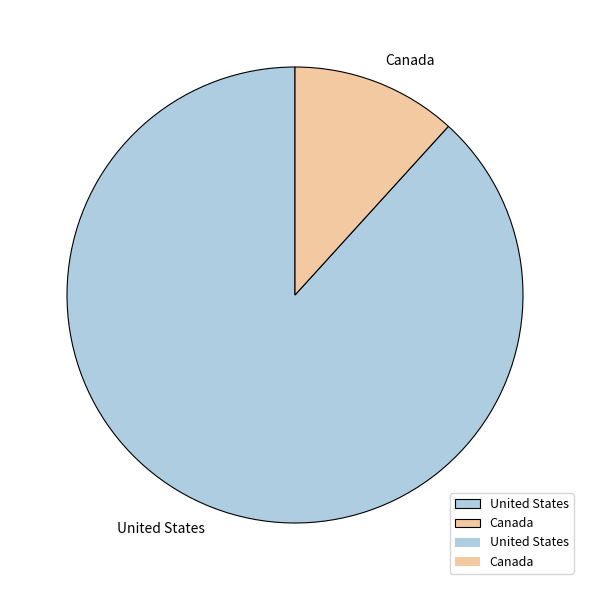

Does any single category account for the majority?

Yes